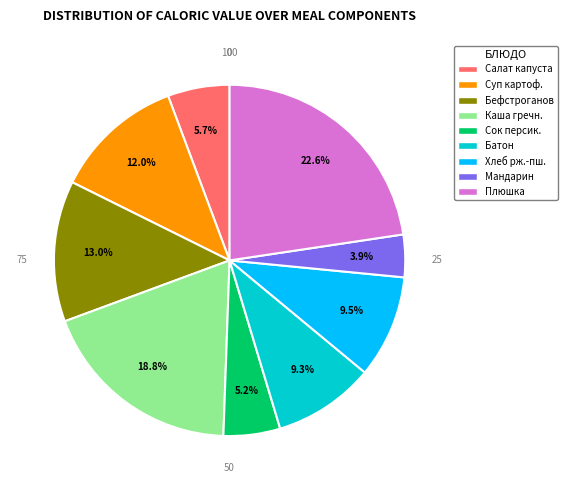

What is the ratio of the value at Сок персик. to the value at Батон?

0.6